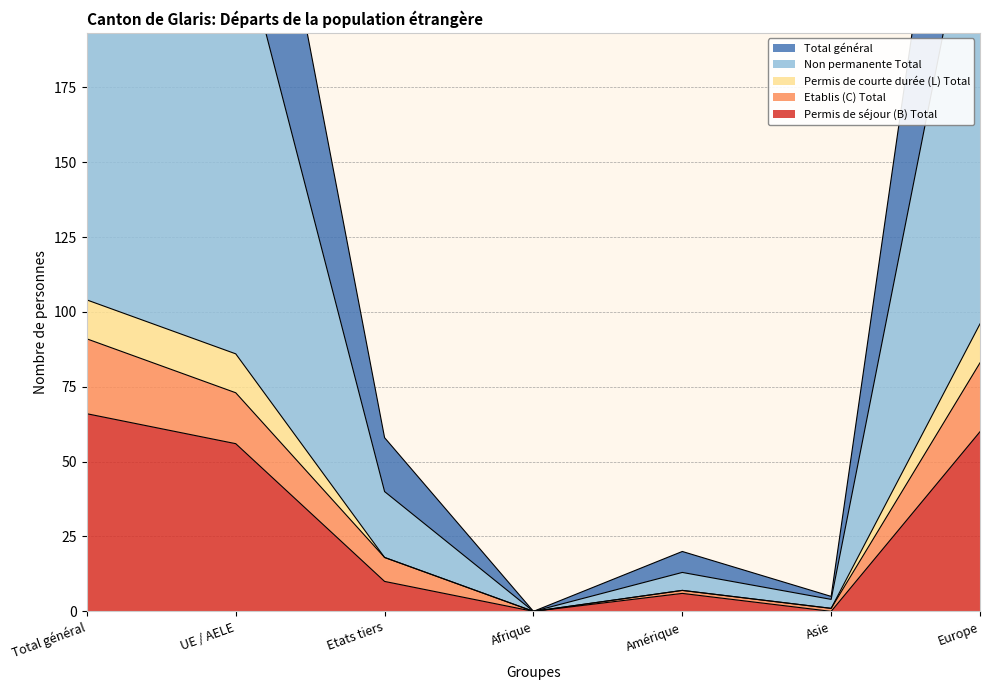

True or false: Permis de séjour (B) Total and Etablis (C) Total intersect in this chart.

False